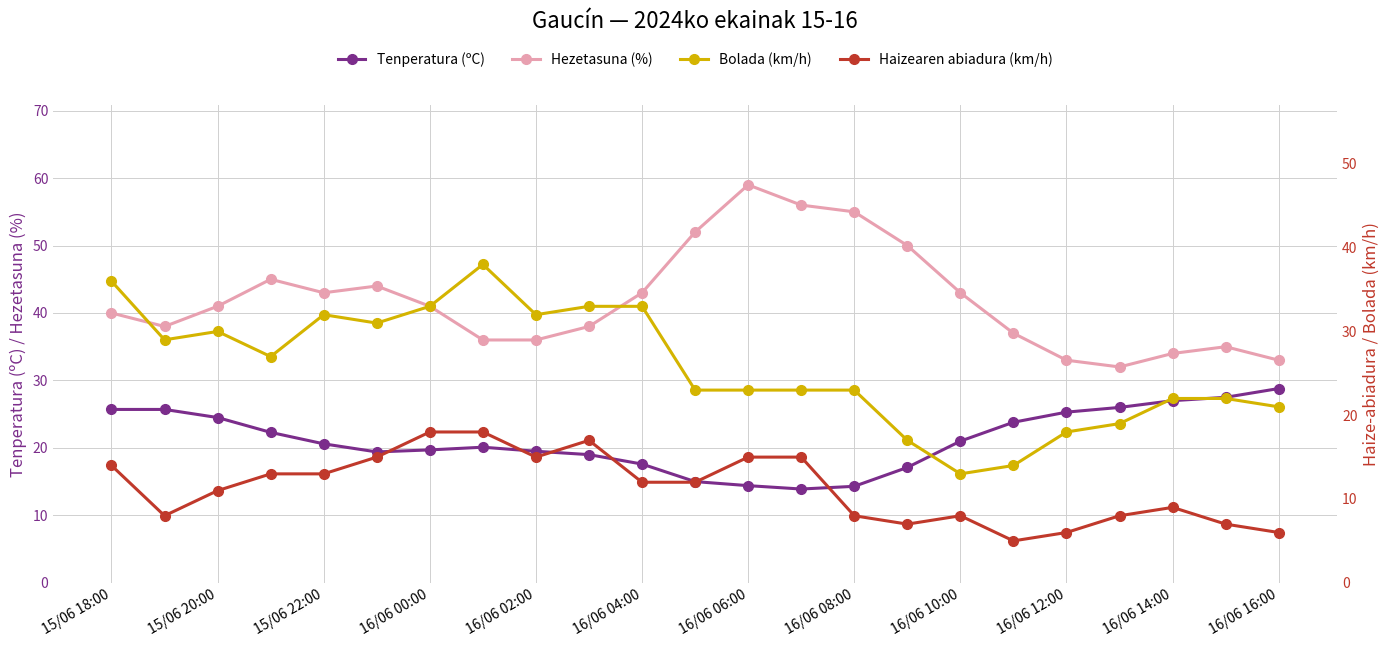

What is the value of the Hezetasuna (%) point at the 15th from the left?

55.0